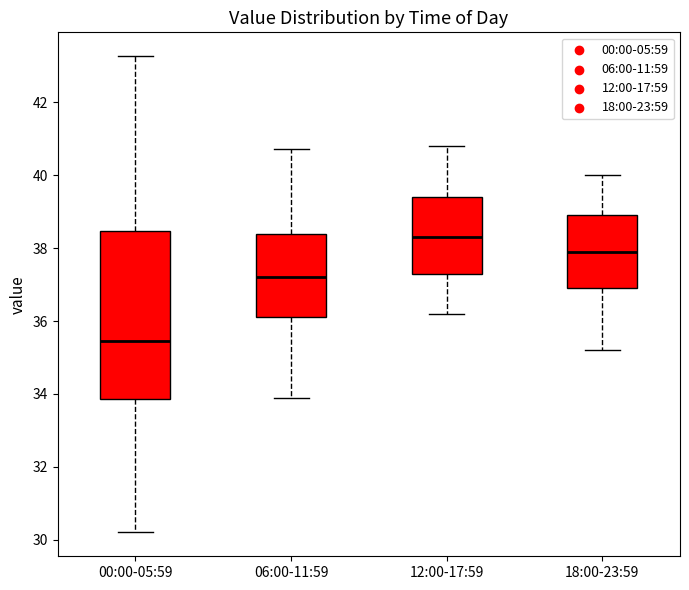

Where is the upper edge of the box for 06:00-11:59 on the y-axis? The values are not printed on the chart, so give them approximately, as read against the axis.

38.4